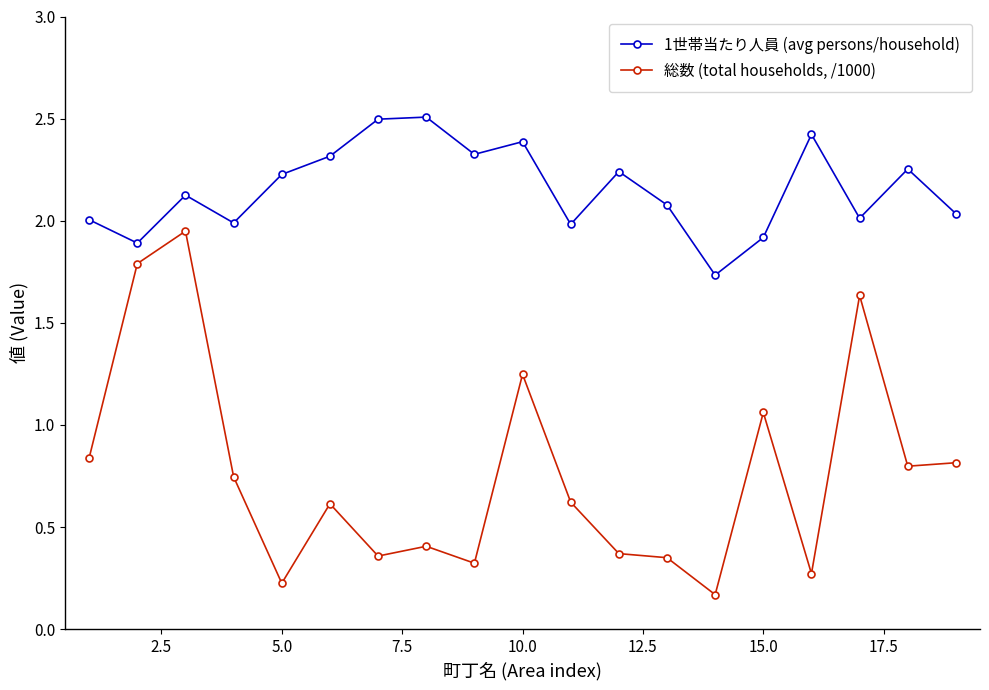

How many data points does each series have?

19